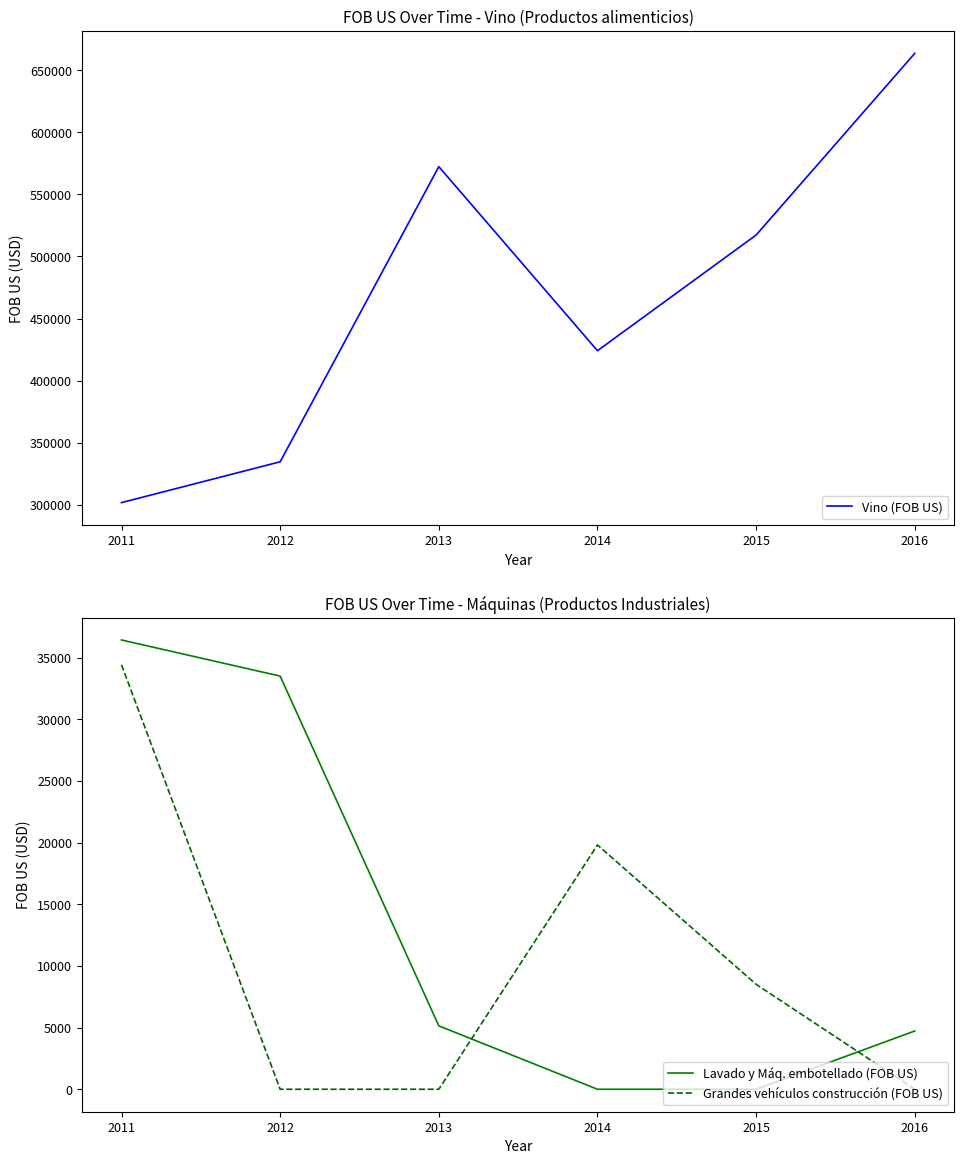

What is the sum of all Vino (FOB US) values?

2813693.1